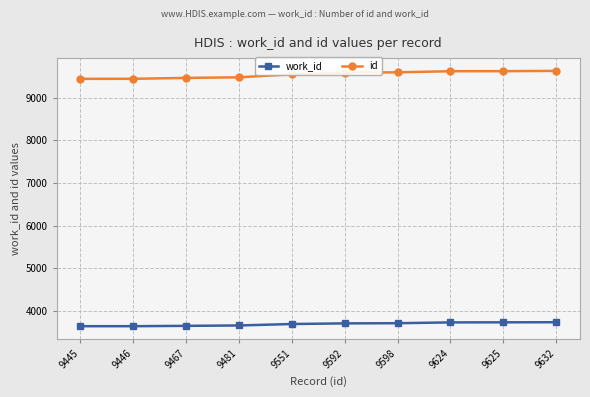

Where is id nearest to the value 9538?

9551